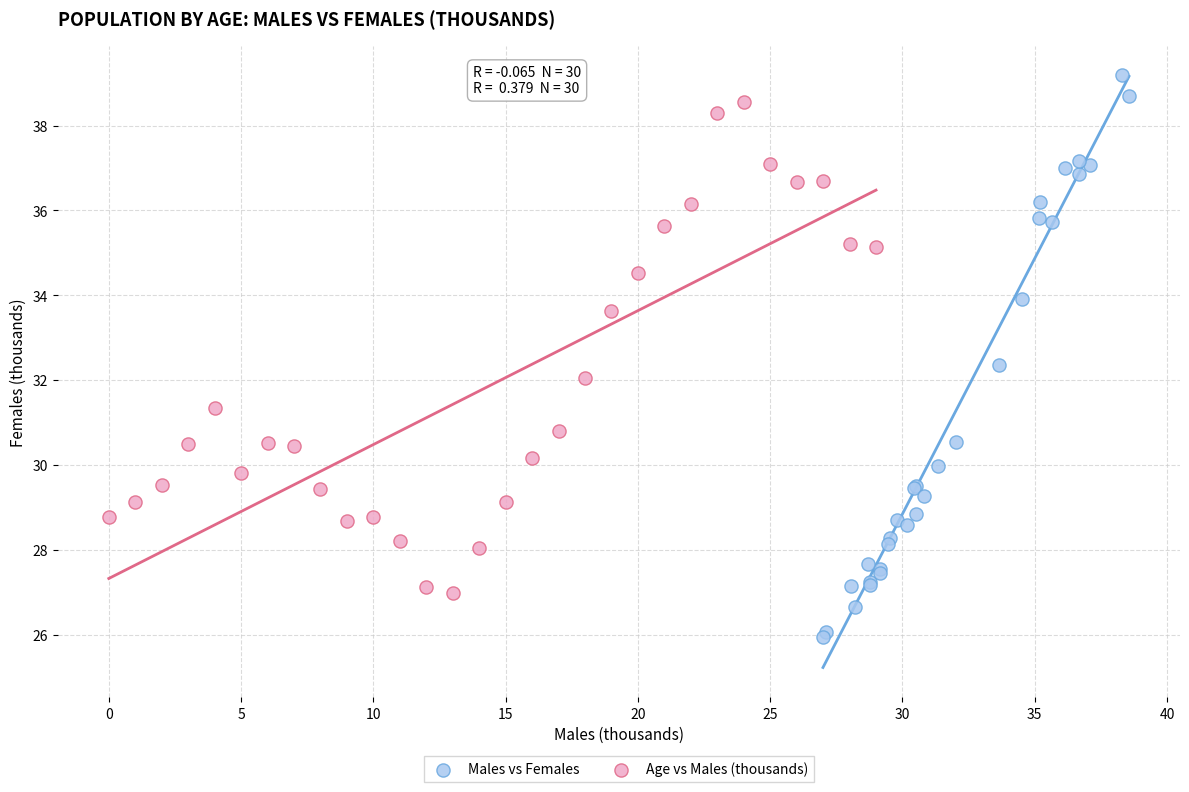

What are all the series names shown in the legend?

Males vs Females, Age vs Males (thousands)